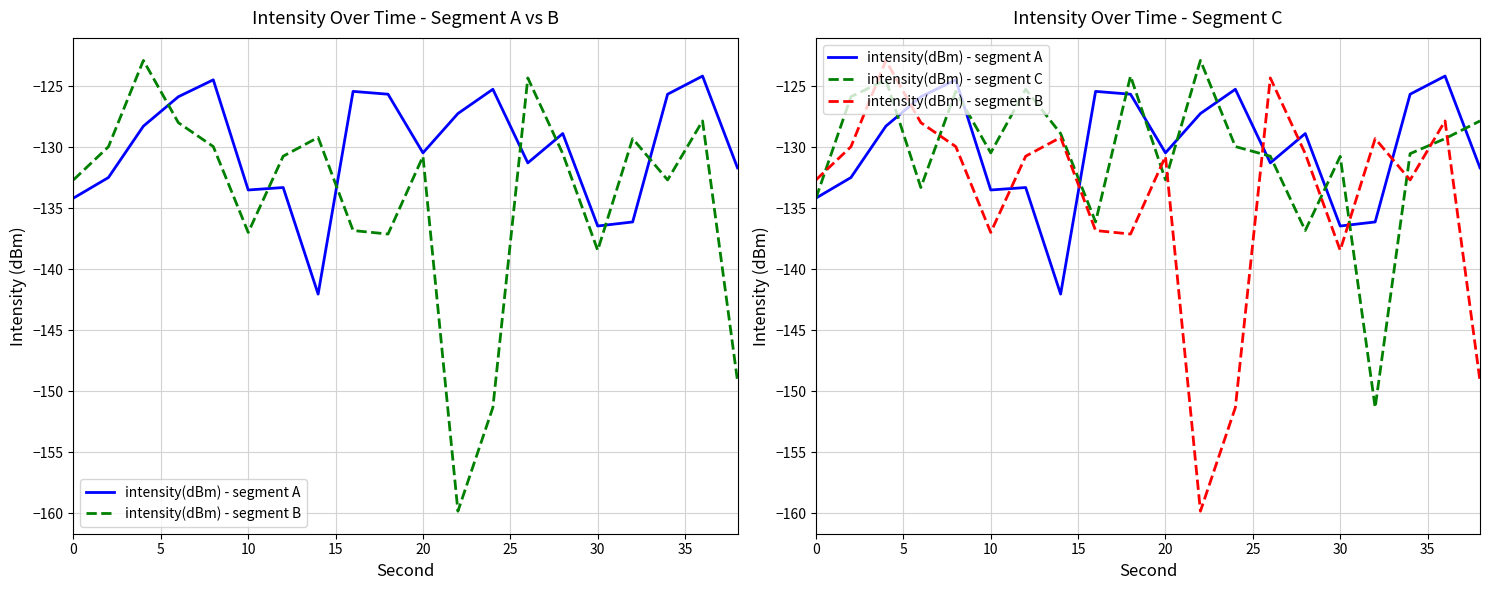

List the series in order of their peak value, highest first.

intensity(dBm) - segment B, intensity(dBm) - segment C, intensity(dBm) - segment A